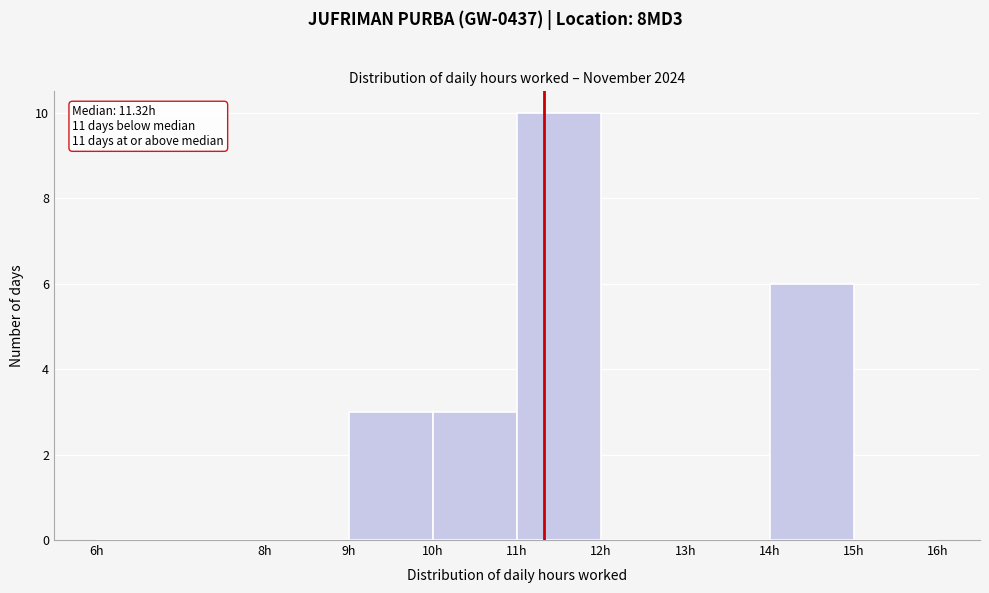

Over which range of the x-axis is the bar tallest?

11 to 12